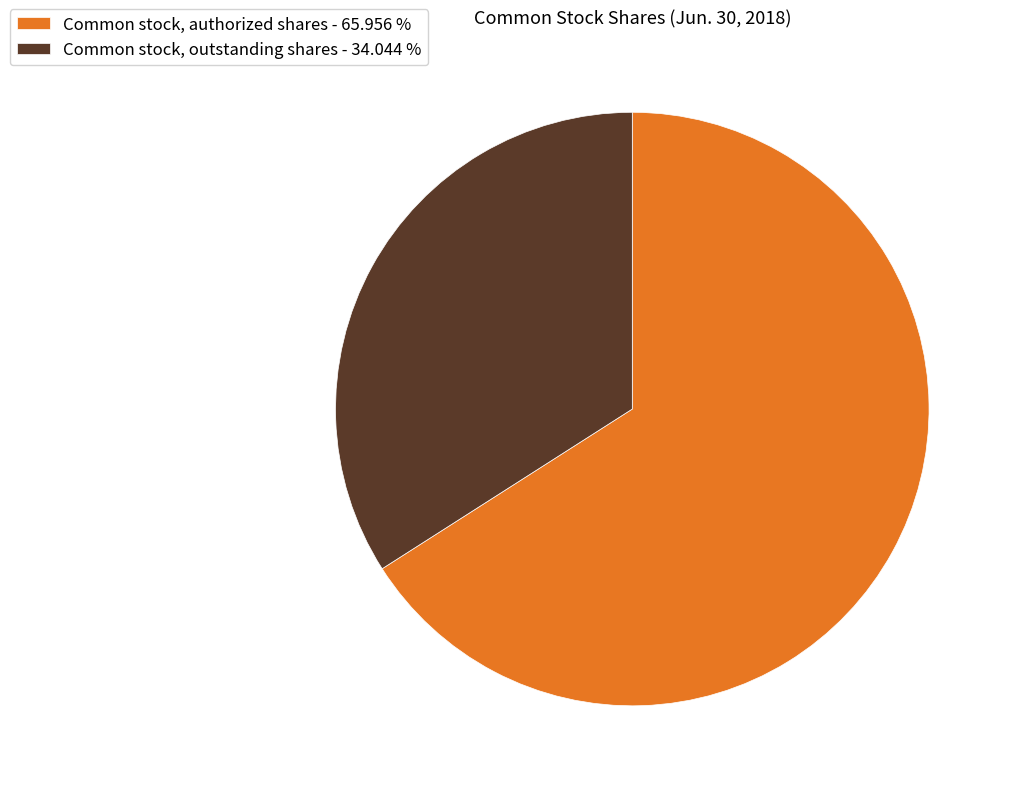

How many slices are in this pie chart?

2